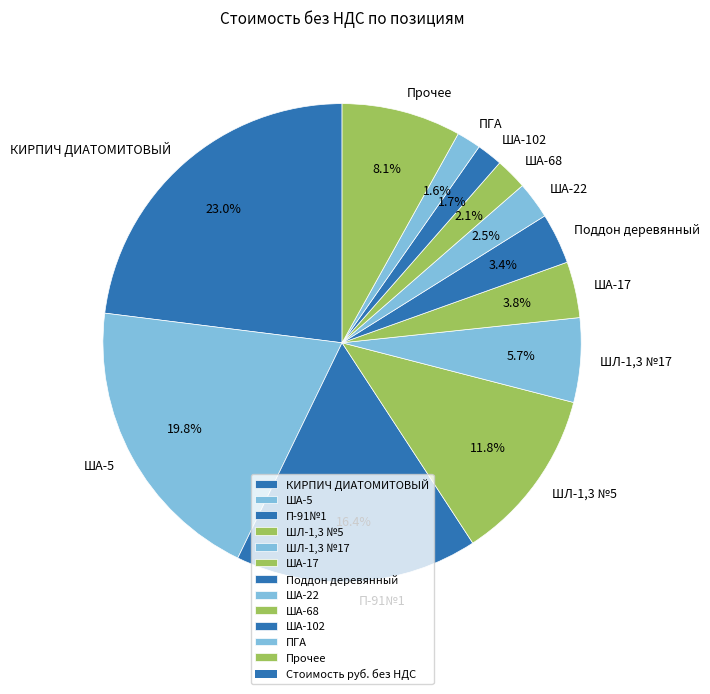

Combined, do ША-17 and ПГА account for over 50%?

No